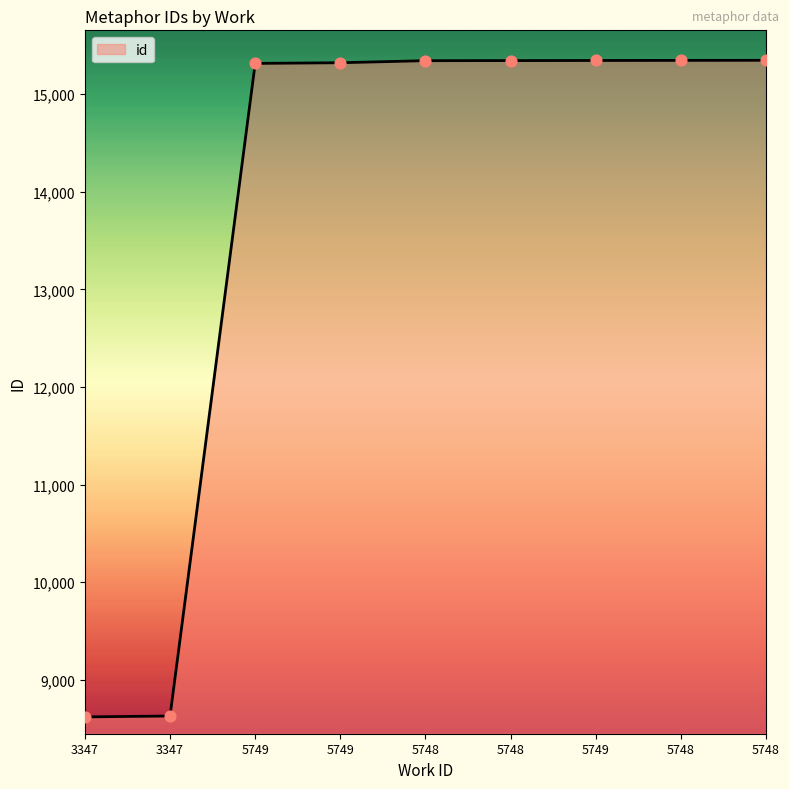

Approximately how many times larger is the value at 3347 compared to 5749?

0.6